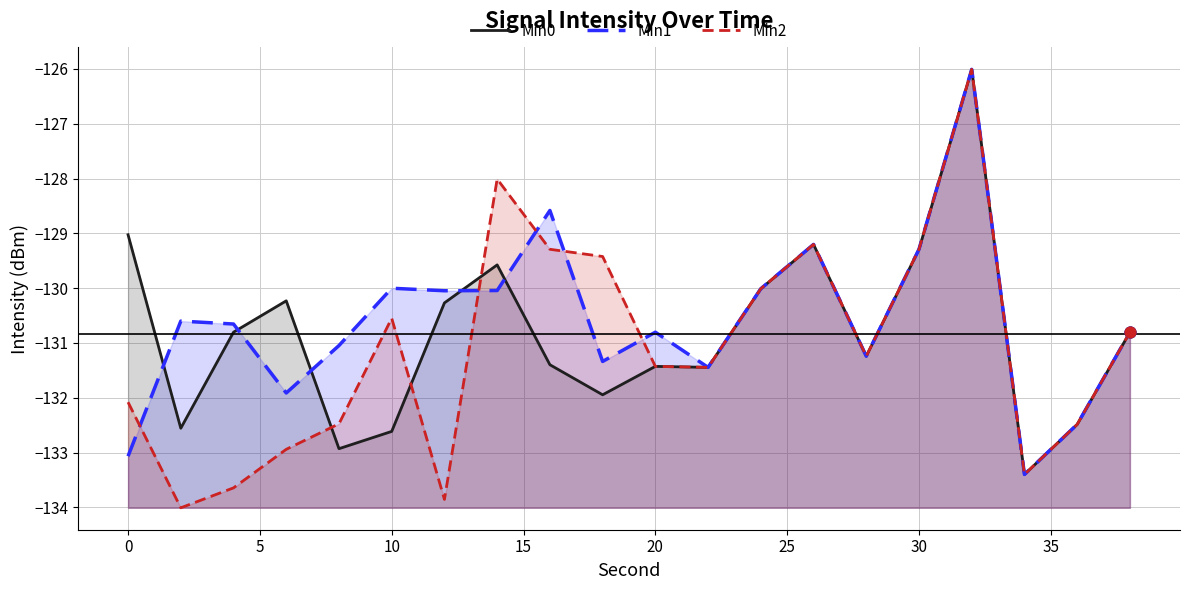

What is the lowest value of the Min0 series?

-133.4